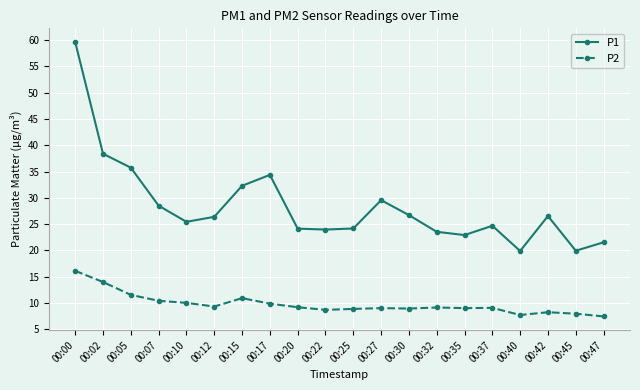

What is the difference between the highest and lowest values at 00:17?

24.5